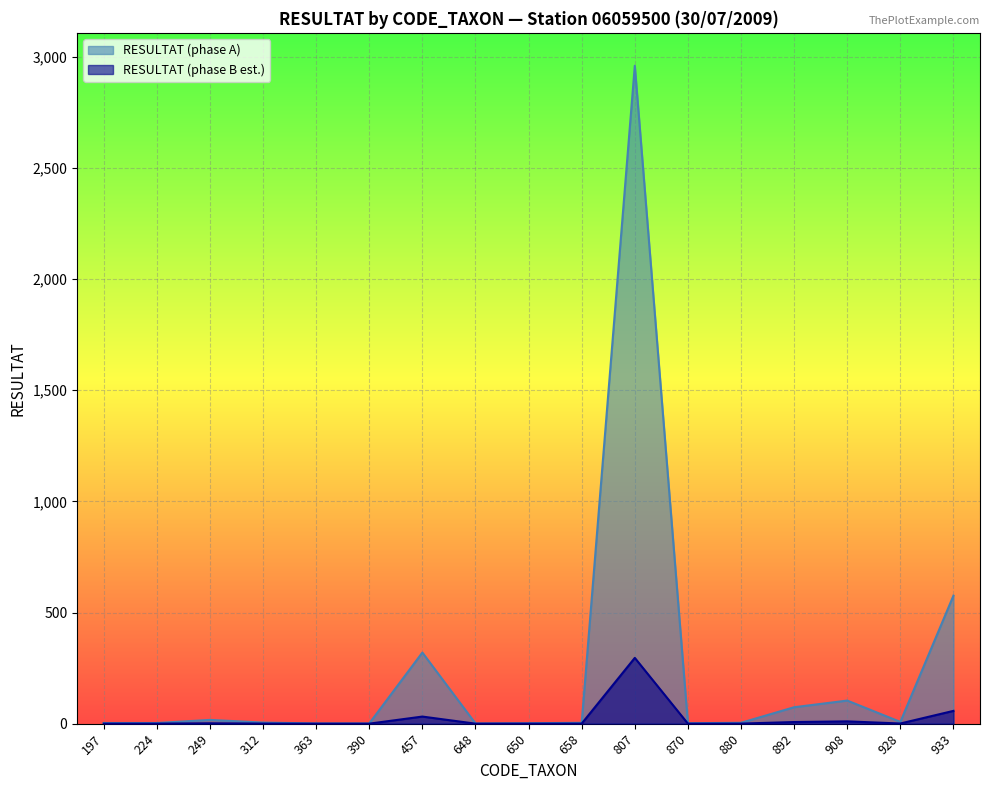

Is the value of RESULTAT (phase A) at 457 greater than the value of RESULTAT (phase B est.) at 390?

Yes